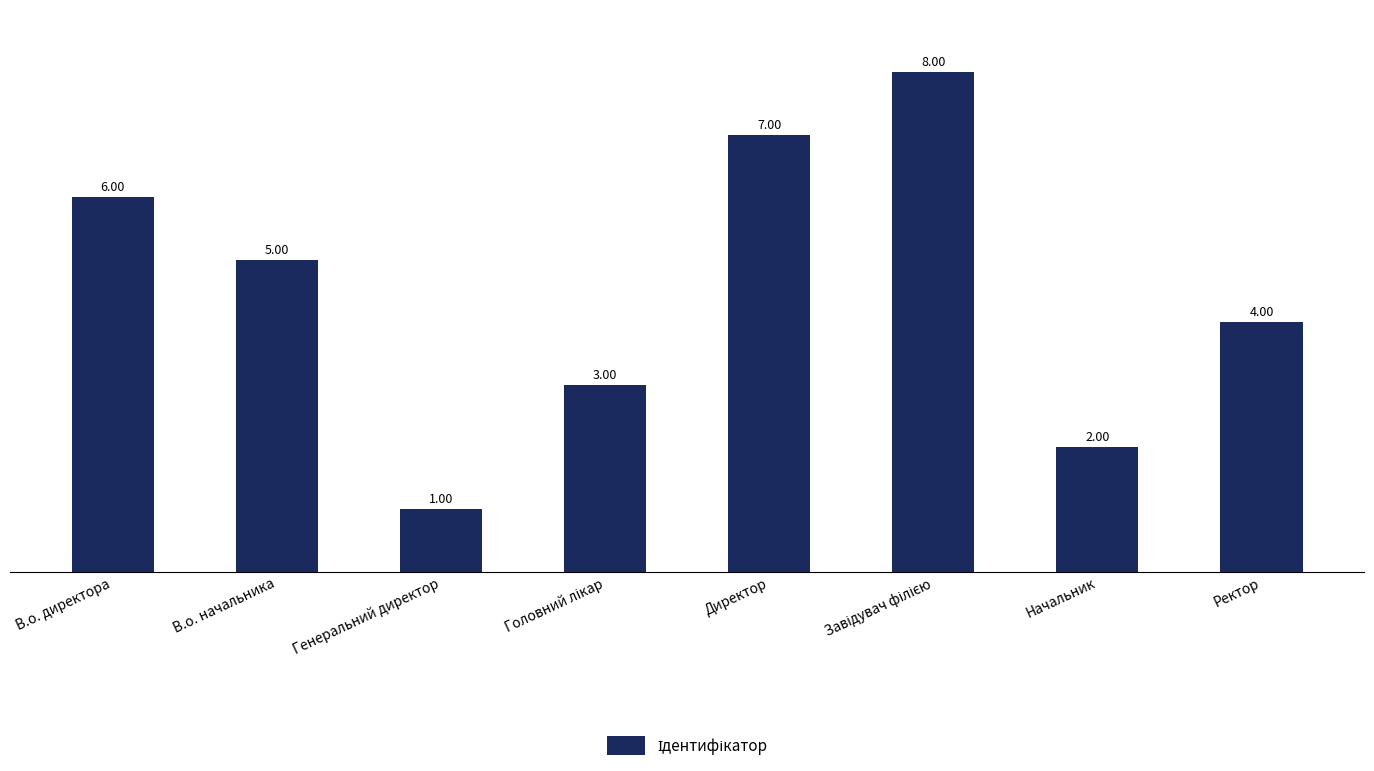

What is the change in value from В.о. начальника to Генеральний директор?

-4